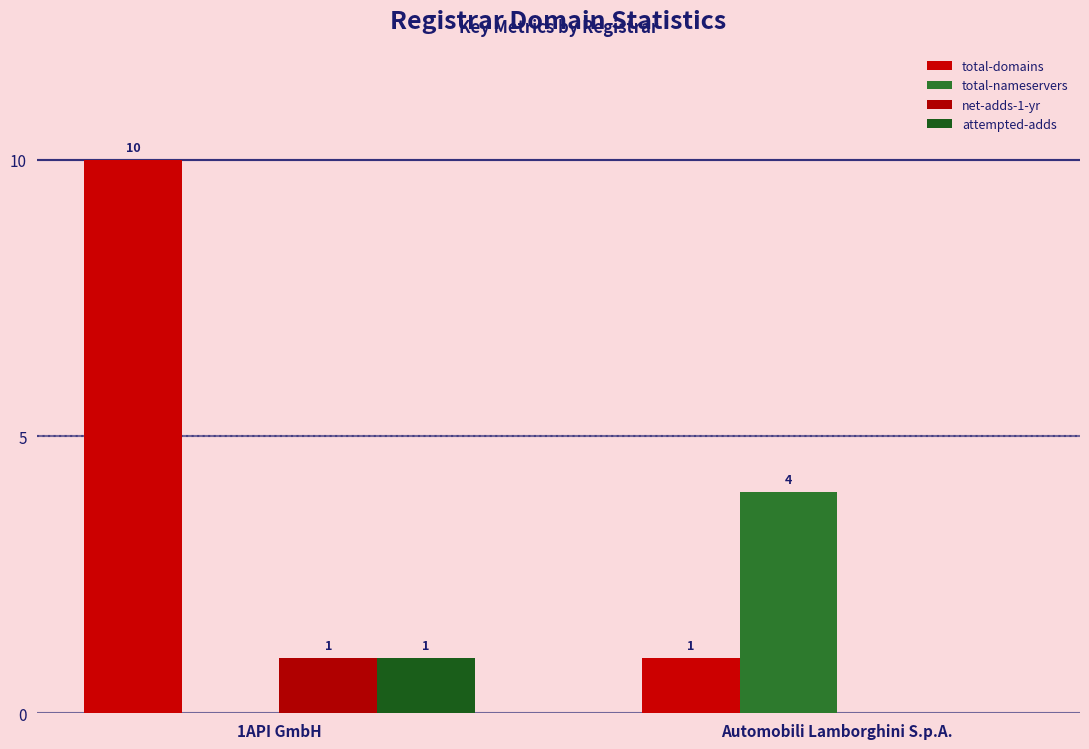

What is the total value across all series at Automobili Lamborghini S.p.A.?

5